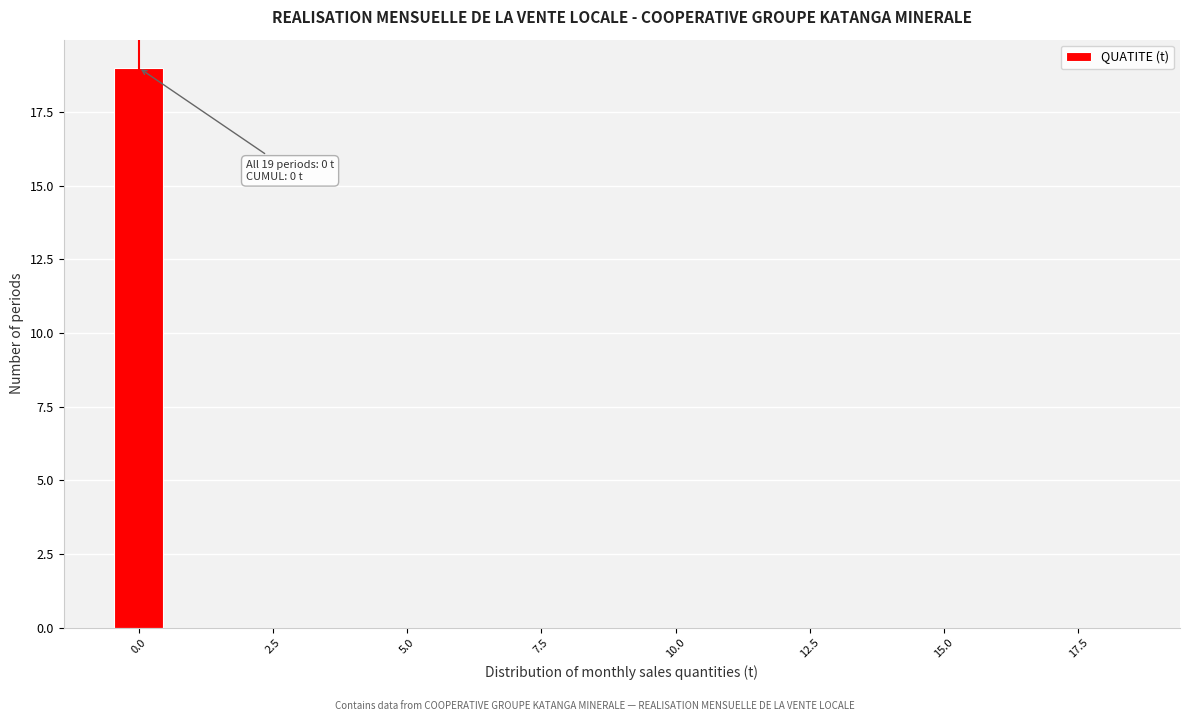

Read against the x-axis, roughly where is the centre of the tallest bar?

0.0